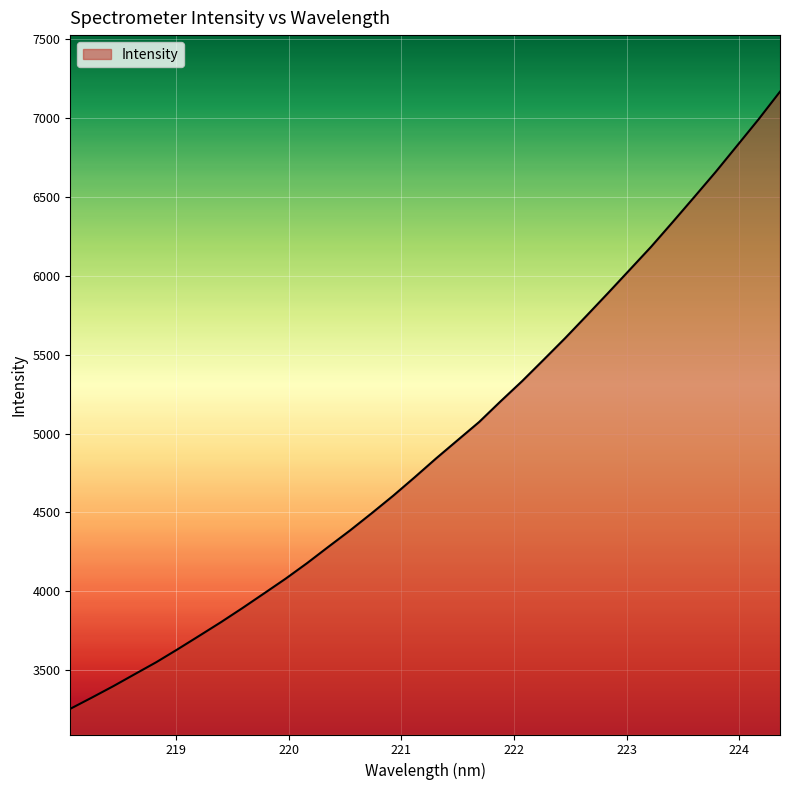

What is the smallest value displayed?

3255.9